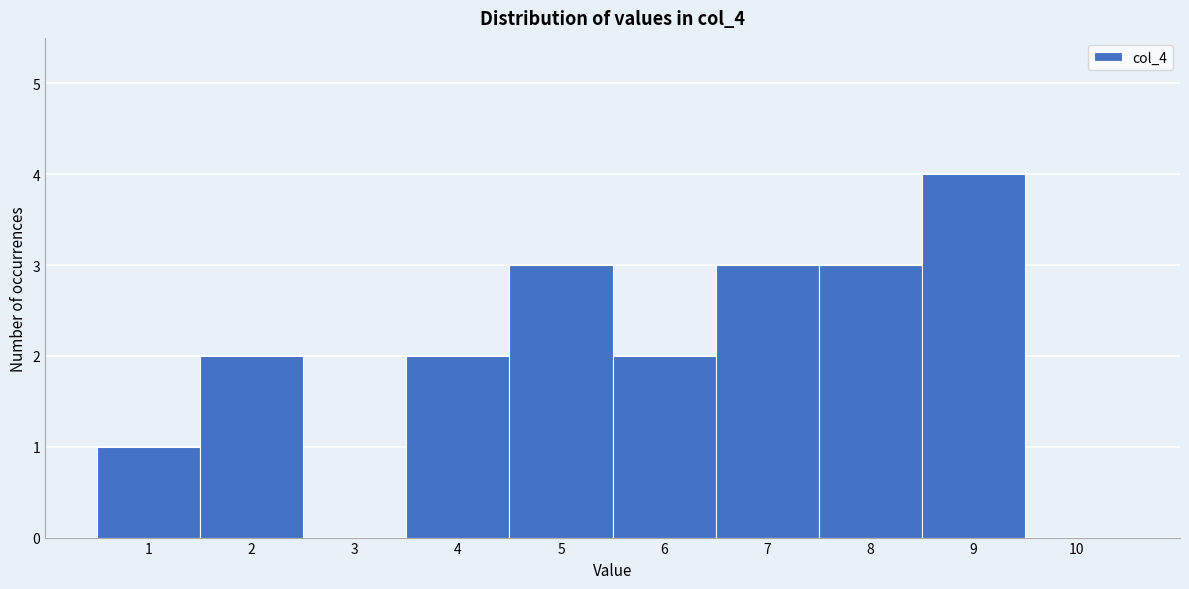

Reading left to right, transcribe this chart: for each bar, give the range it covers on the x-axis and its height. The values are not printed on the chart, so give them approximately, as read against the axis.

0.5 to 1.5: 1
1.5 to 2.5: 2
2.5 to 3.5: 0
3.5 to 4.5: 2
4.5 to 5.5: 3
5.5 to 6.5: 2
6.5 to 7.5: 3
7.5 to 8.5: 3
8.5 to 9.5: 4
9.5 to 10.5: 0